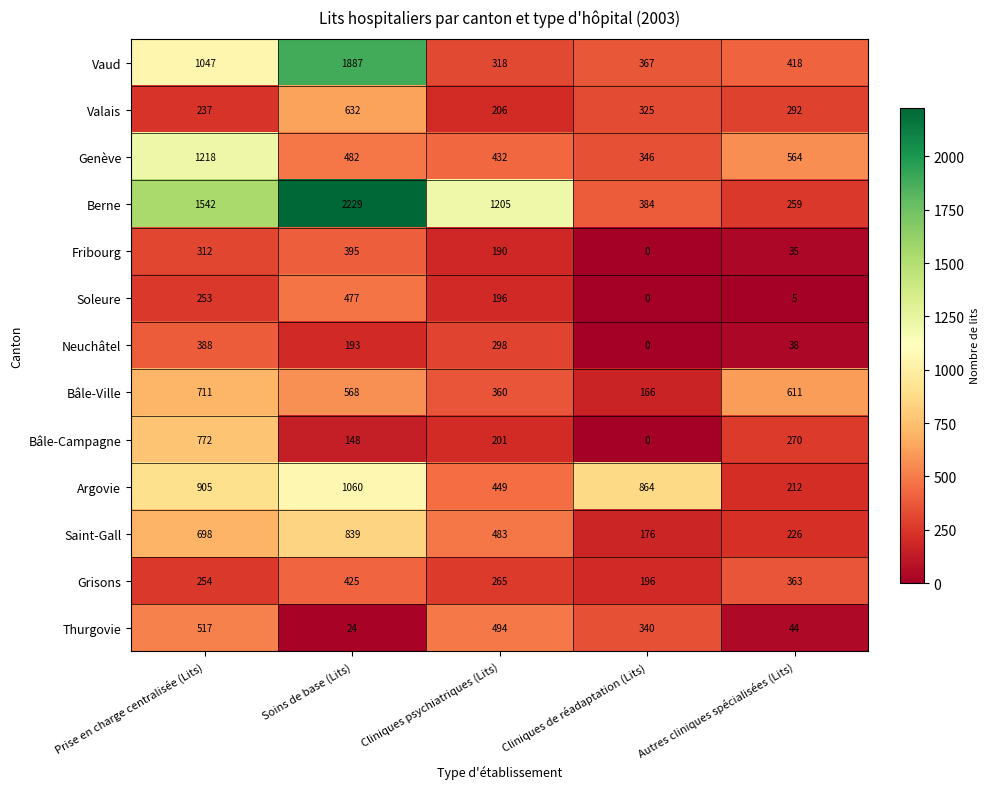

At how many categories does at least one series exceed 1445?

2